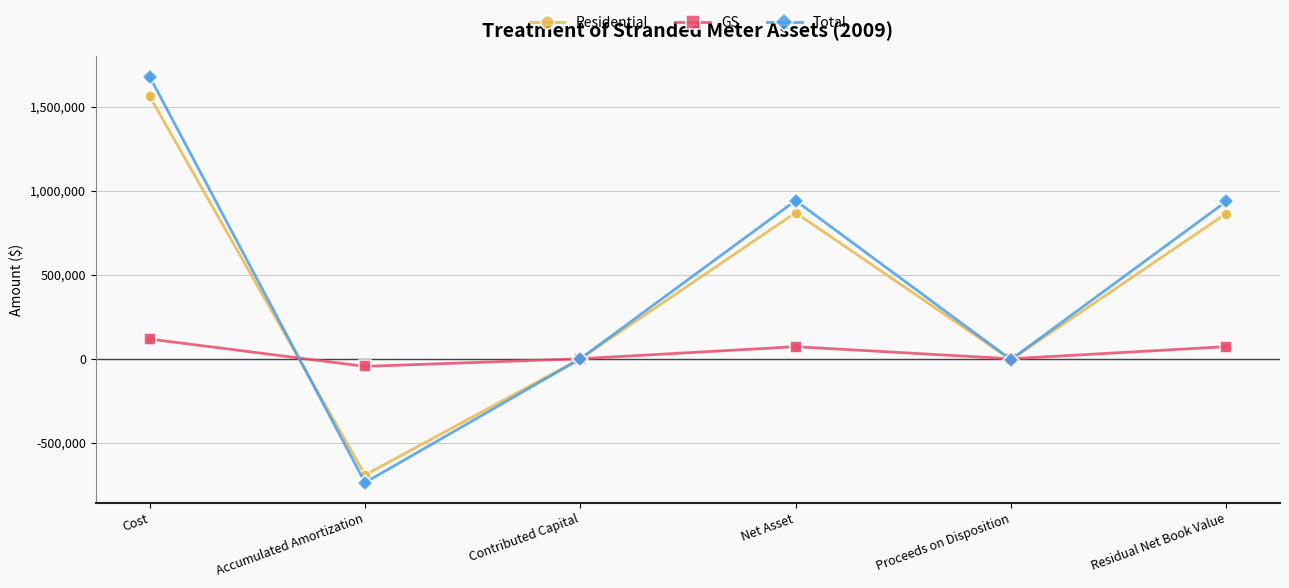

At how many categories does at least one series exceed 475481?

3